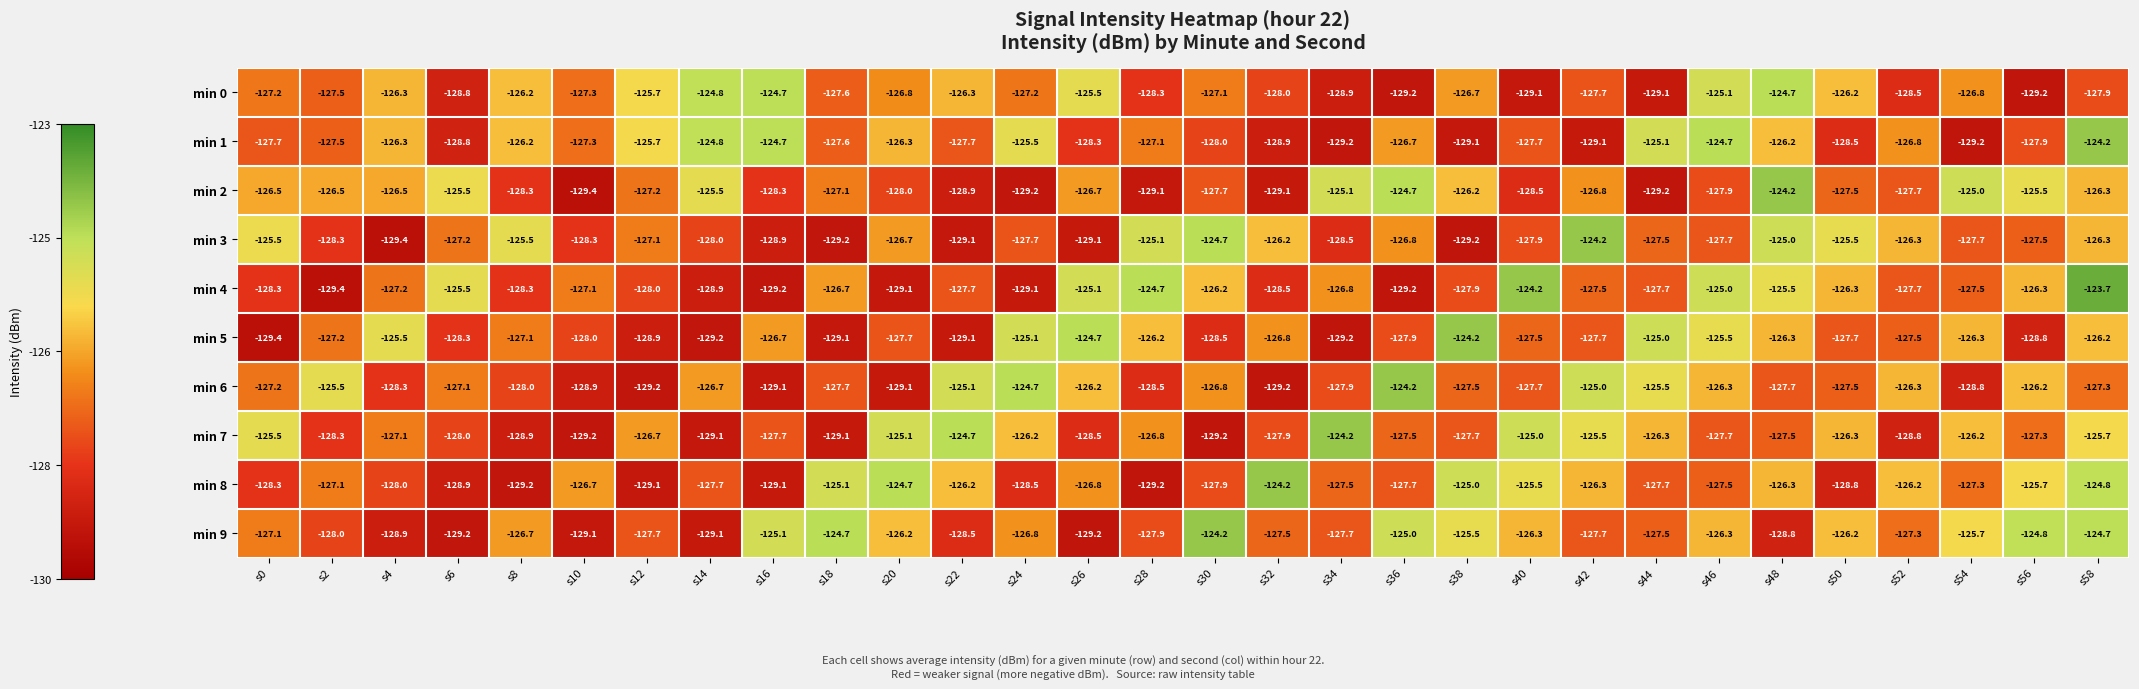

Where does the min 7 series first go above -127?

s0